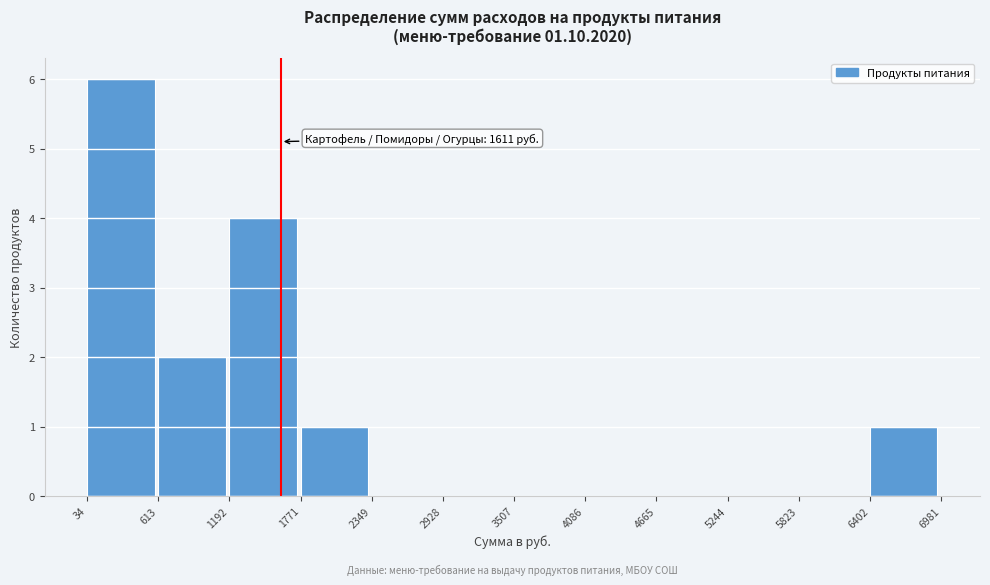

Over which range of the x-axis is the bar tallest?

34 to 613